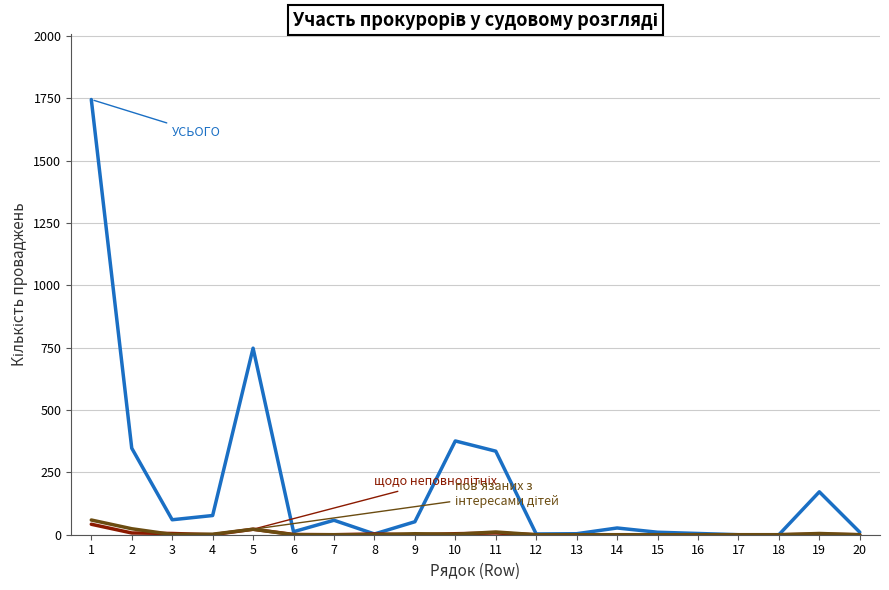

What is the spread (max minus min) of values at 10?

374